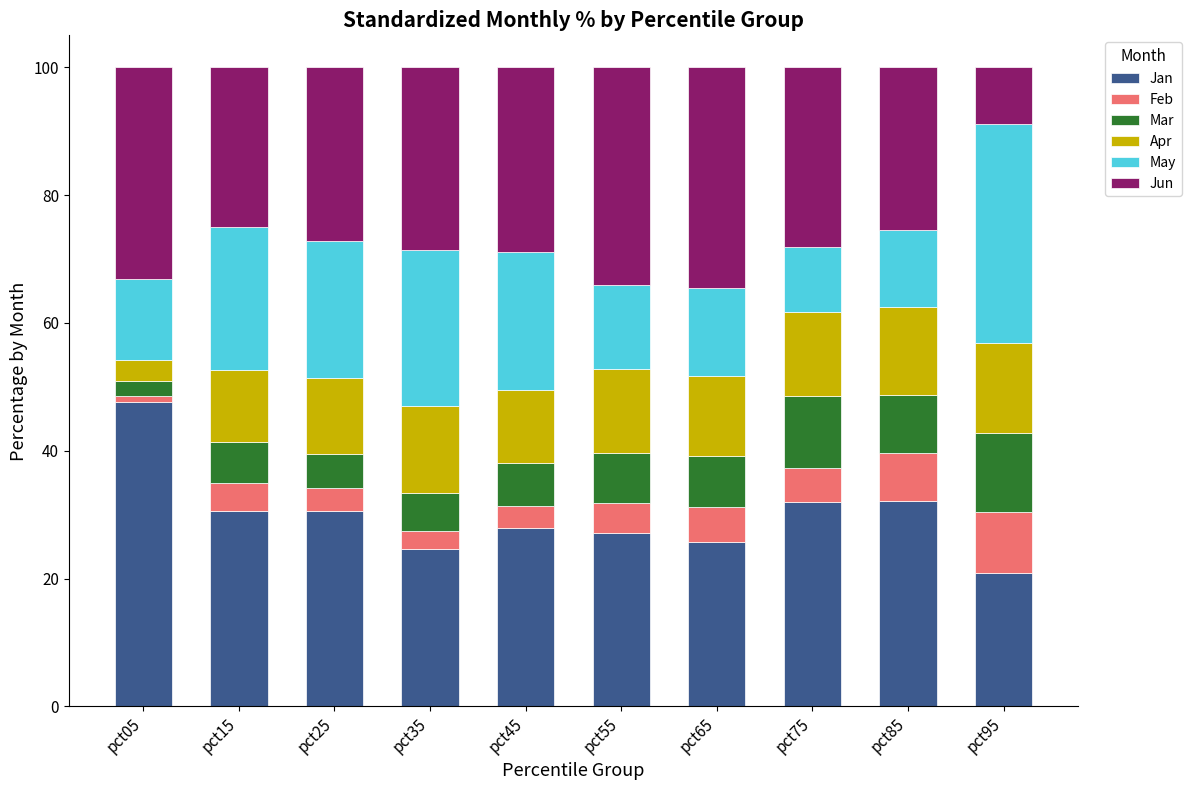

What is the difference between the maximum and minimum values in the Jan series?

26.8